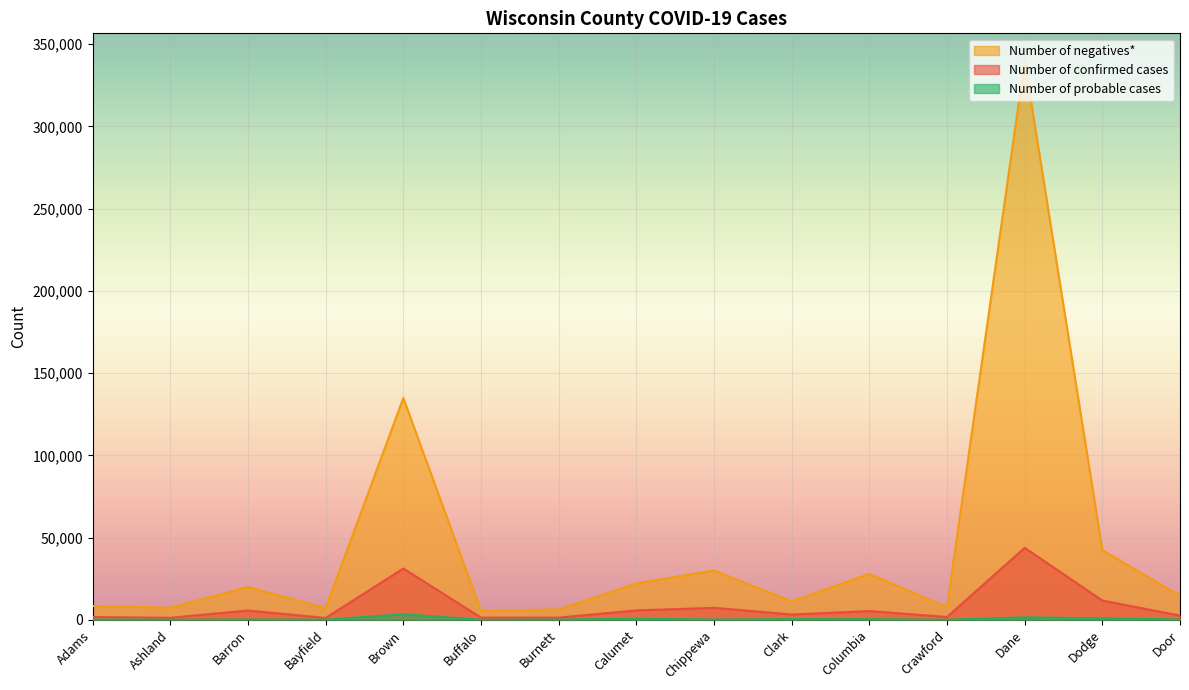

Read the Number of confirmed cases value at Dodge, to the nearest 50.

11700